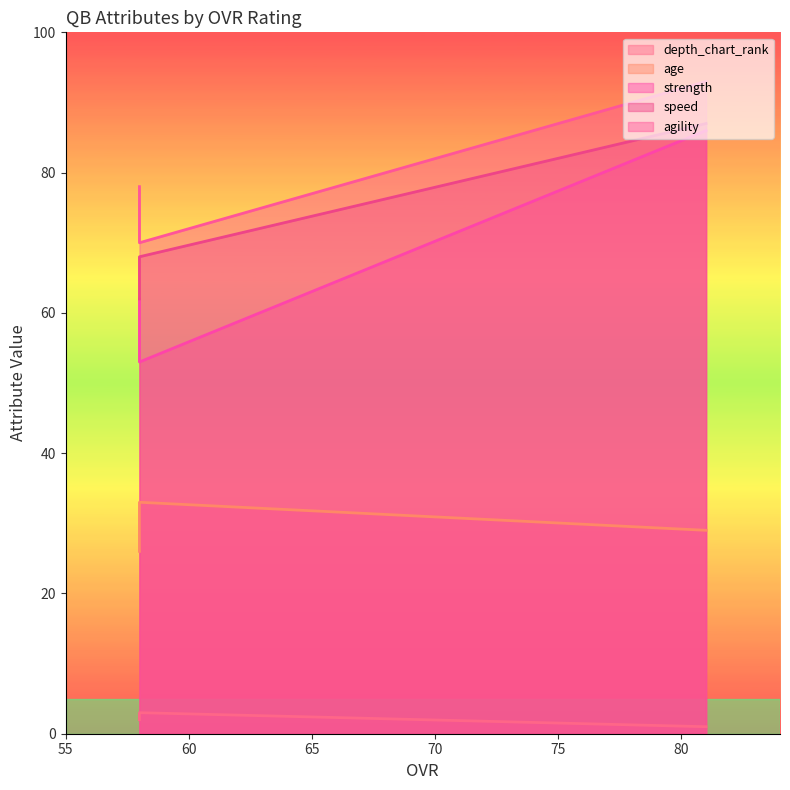

Reading left to right, what are all the values shown in this chart?

depth_chart_rank: 1	2	3
age: 29	26	33
strength: 86	62	53
speed: 87	62	68
agility: 93	78	70